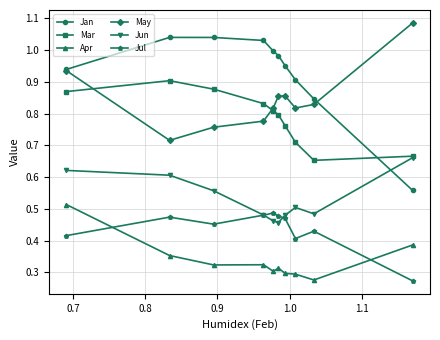

What is the average value of the Jan series?

0.9